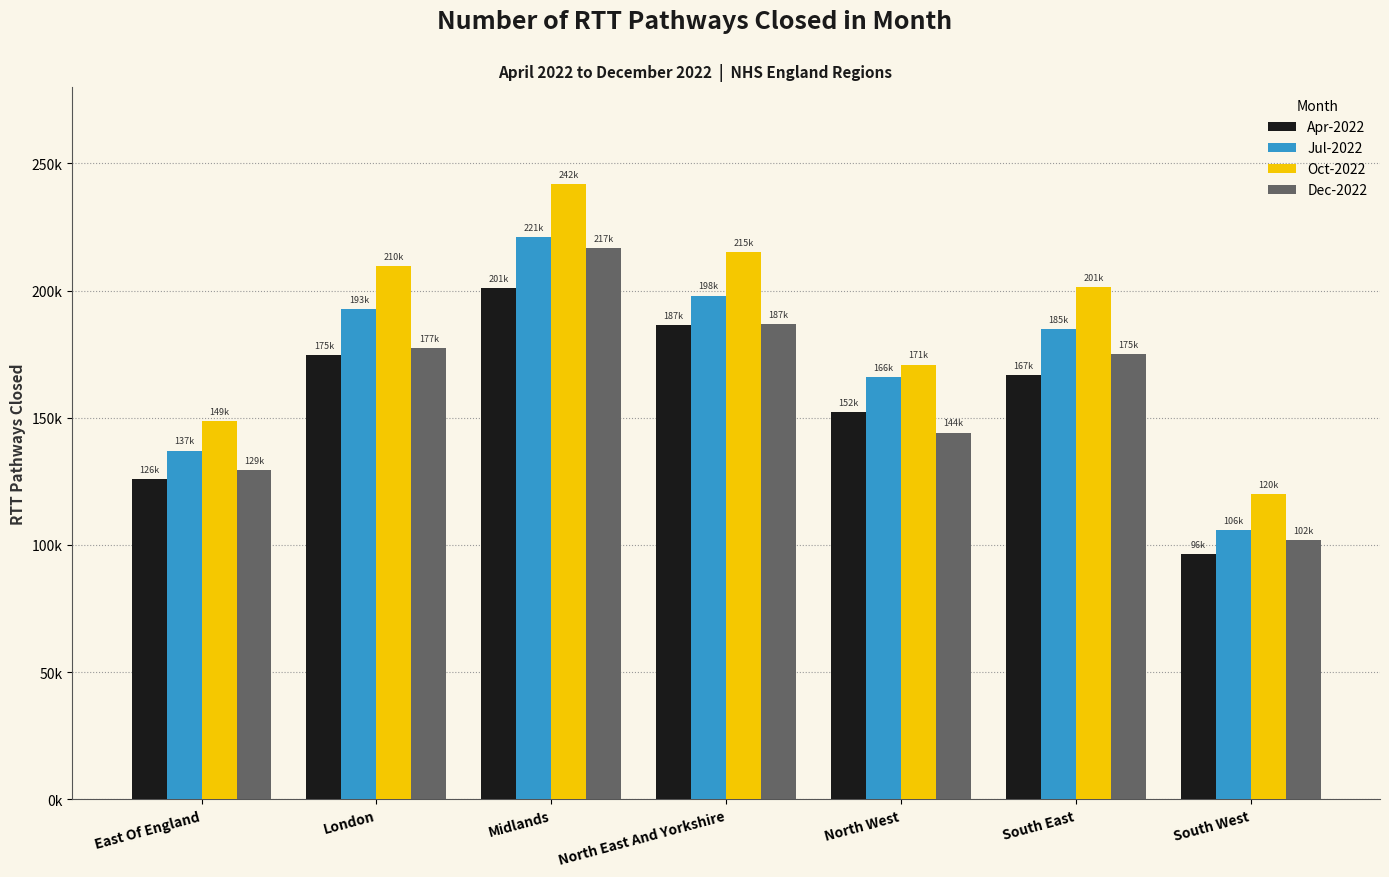

Rank the series at South East from lowest to highest value.

Apr-2022, Dec-2022, Jul-2022, Oct-2022